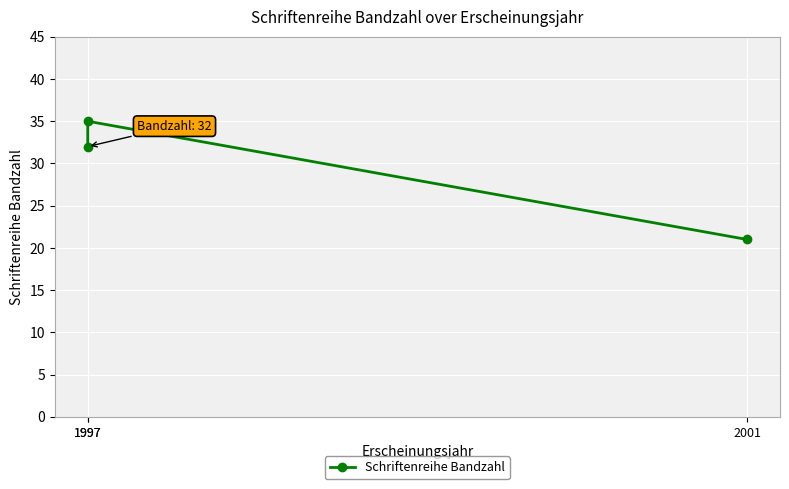

What is the average value?

29